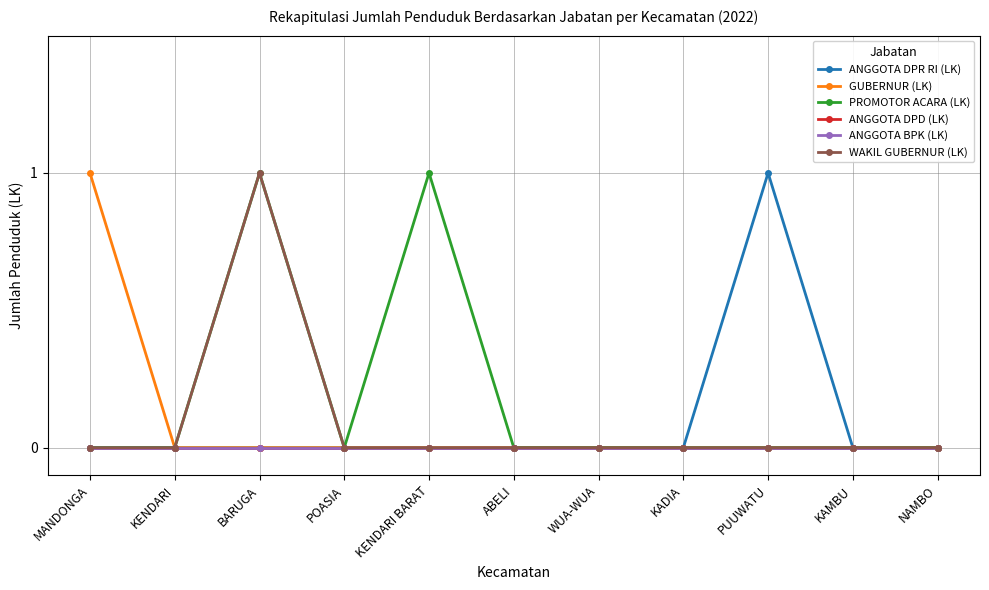

True or false: ANGGOTA DPD (LK) and ANGGOTA BPK (LK) intersect in this chart.

False